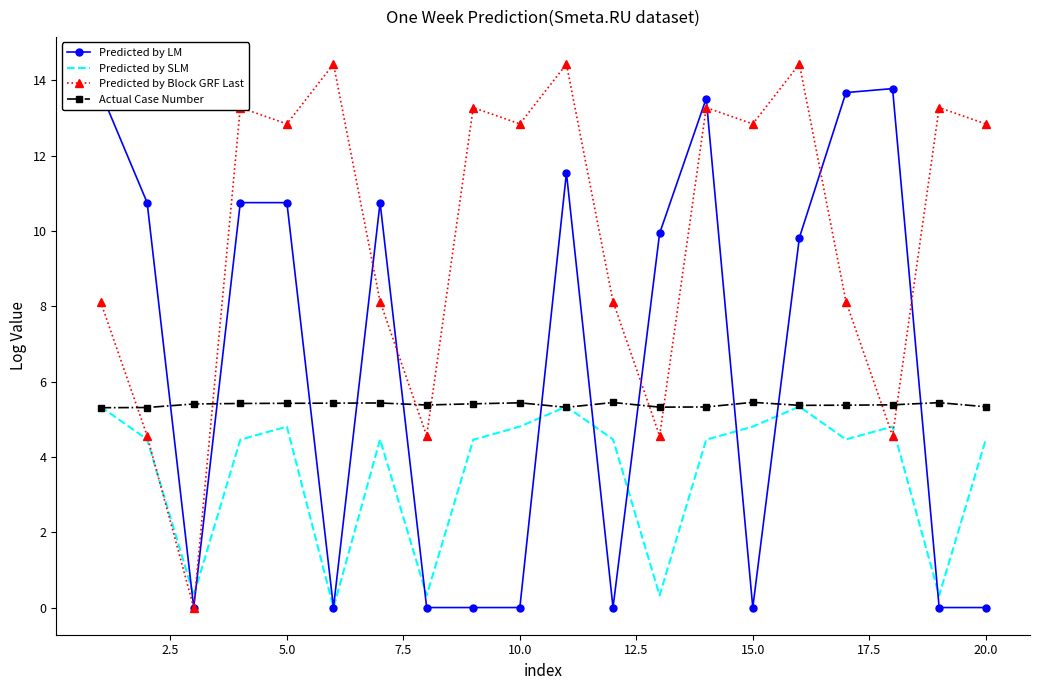

Which series has the largest range (max minus min)?

Predicted by Block GRF Last